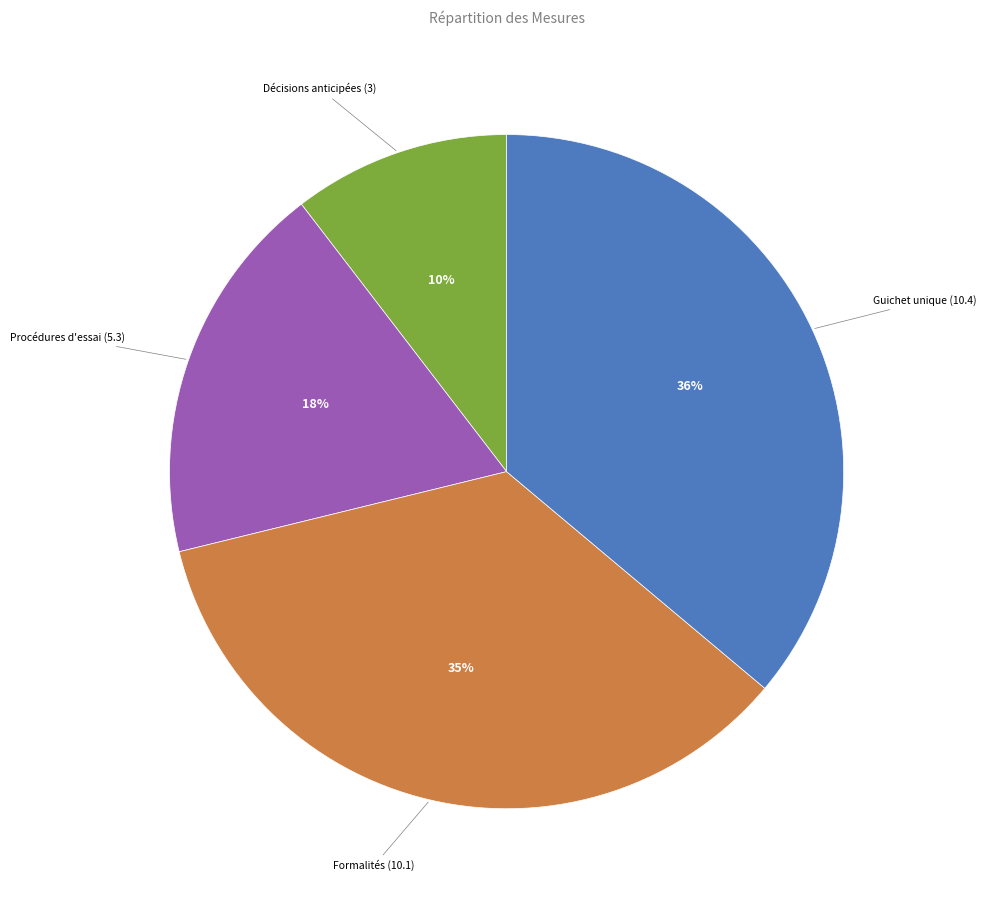

Which has a higher value, Décisions anticipées (3) or Formalités (10.1)?

Formalités (10.1)